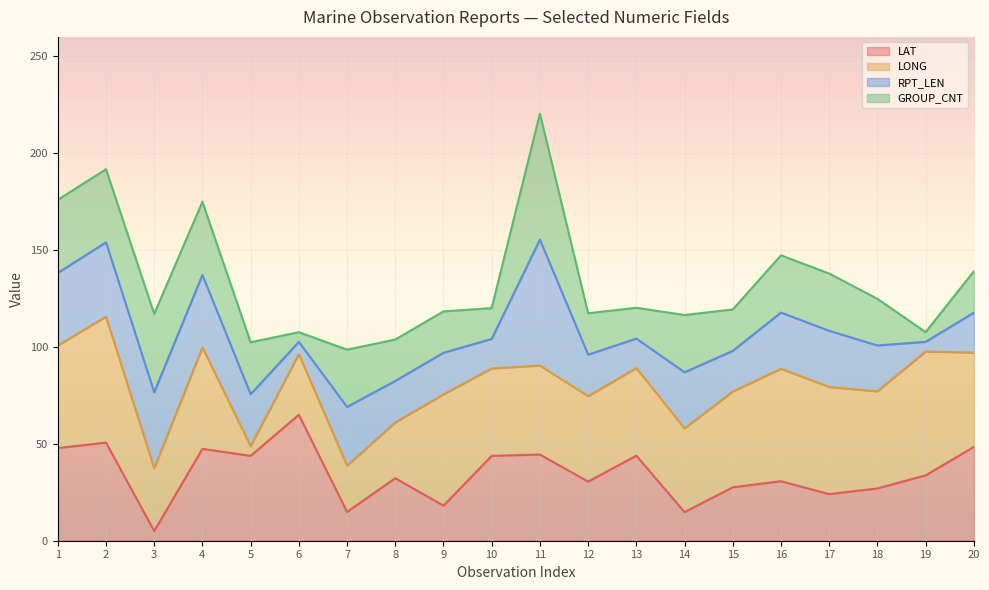

What is the maximum value for LAT?

65.0